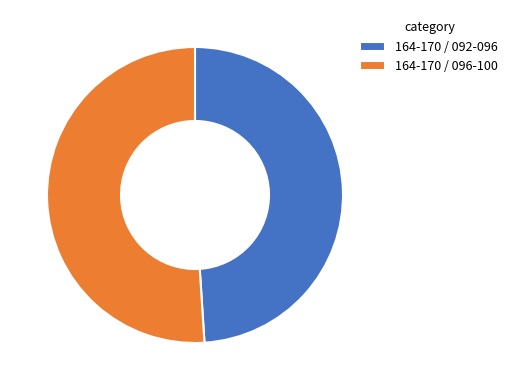

Is the sum of 164-170 / 092-096 and 164-170 / 096-100 greater than half?

Yes